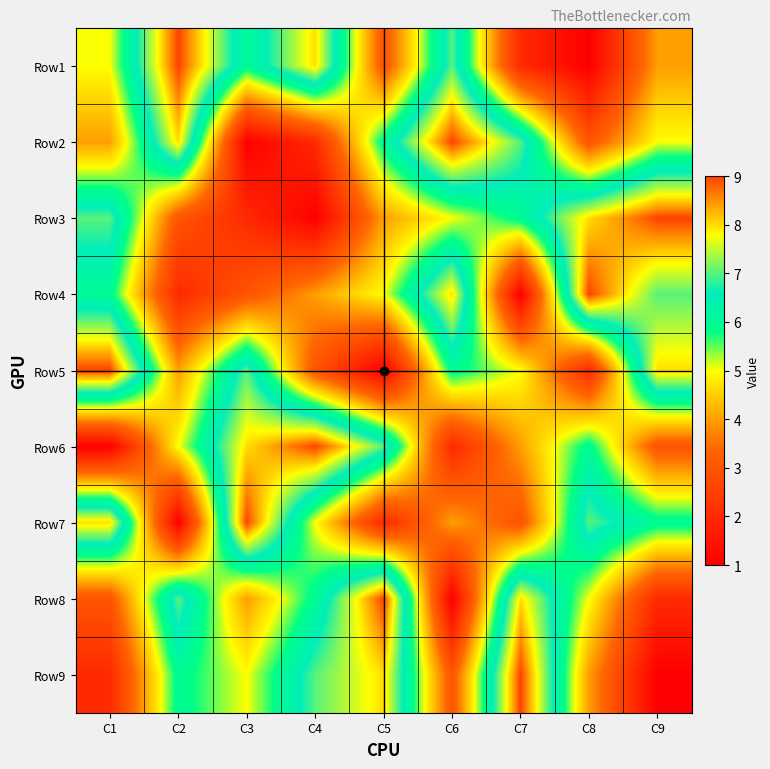

At which category is the sum across all series the highest?

C1